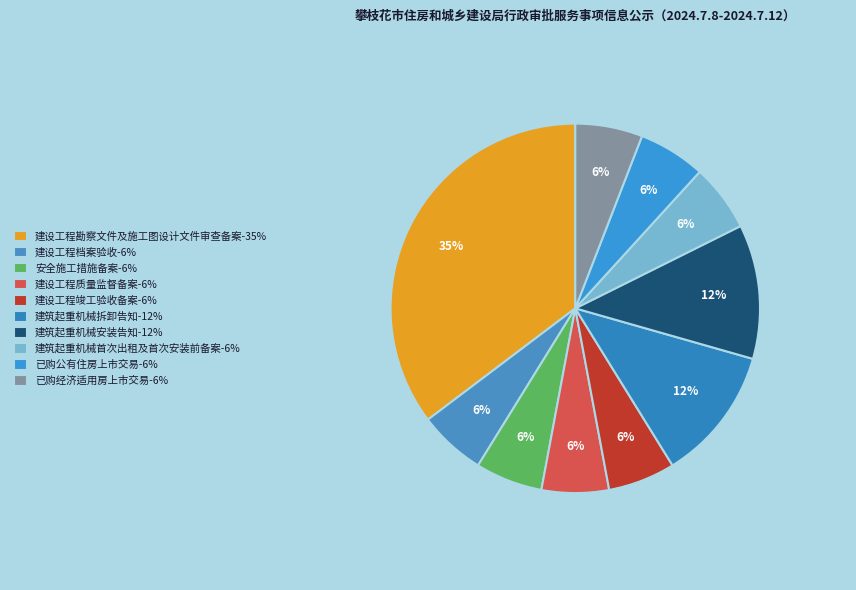

Is it true that 建设工程勘察文件及施工图设计文件审查备案 is 35% of the pie?

True